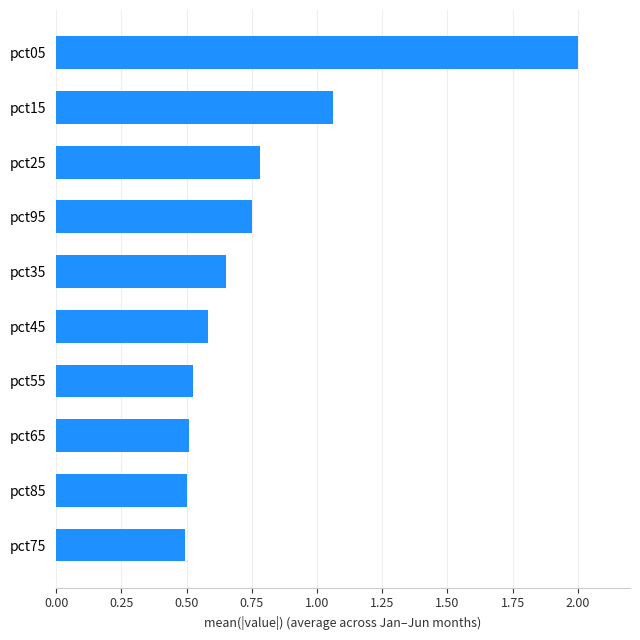

How many series are shown in this chart?

1